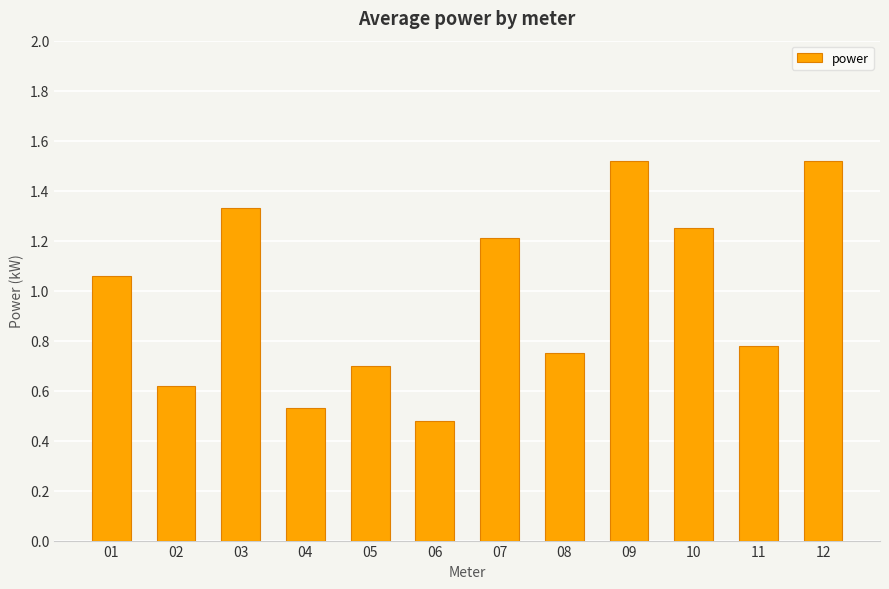

At which category does the chart reach its minimum across all series?

06